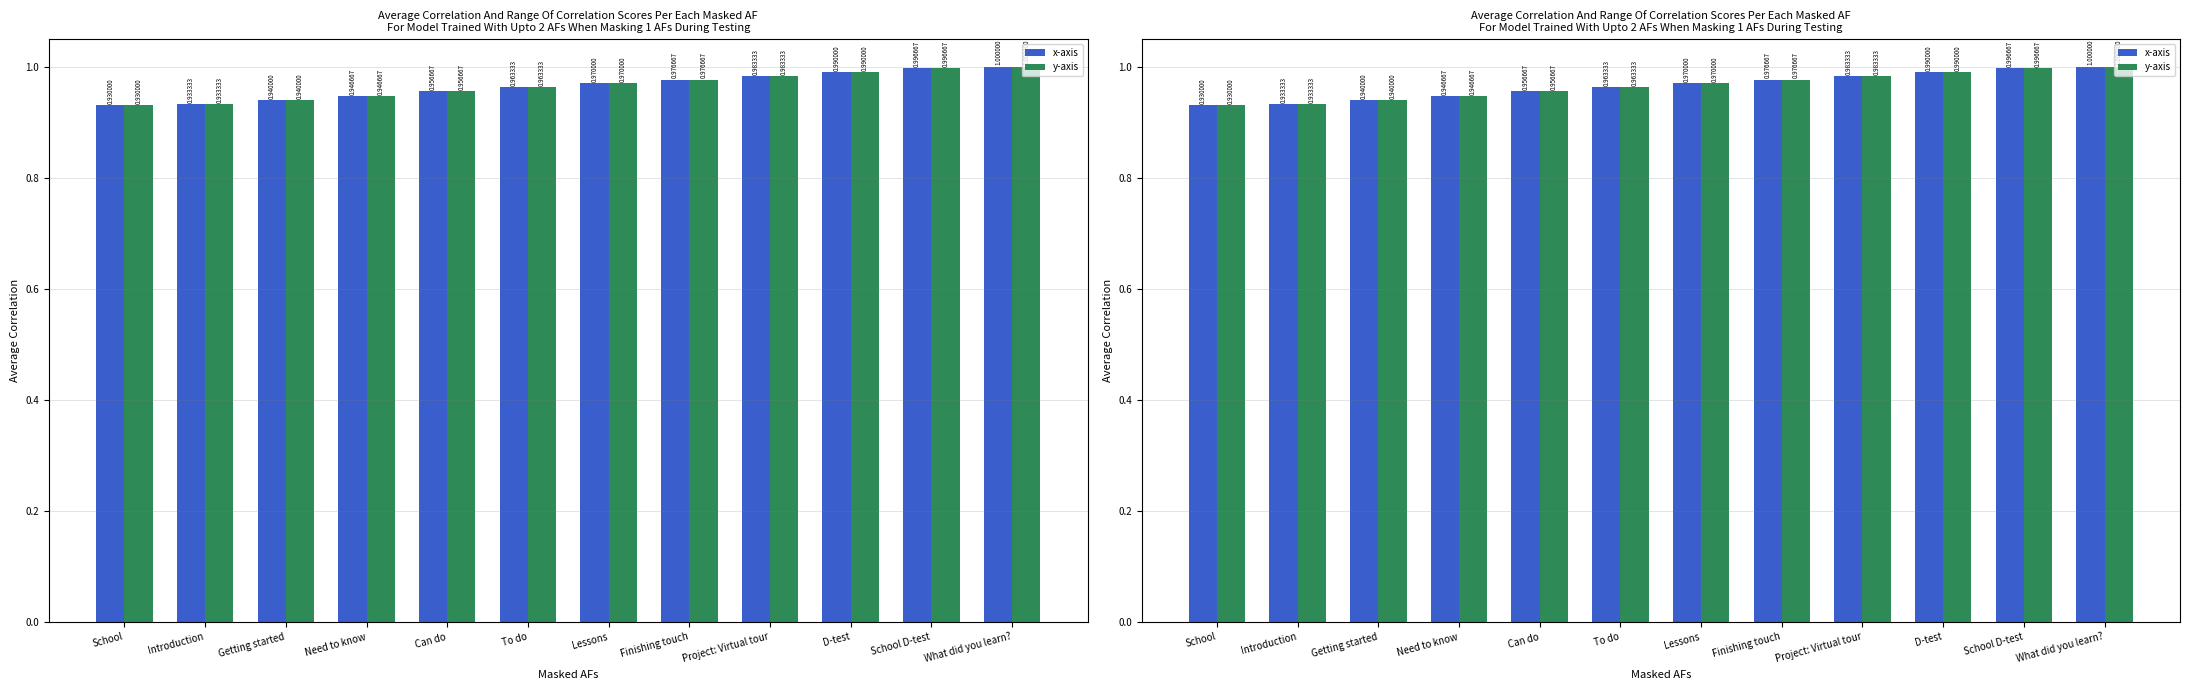

What is the value of the y-axis bar at the 6th from the left?

1.0